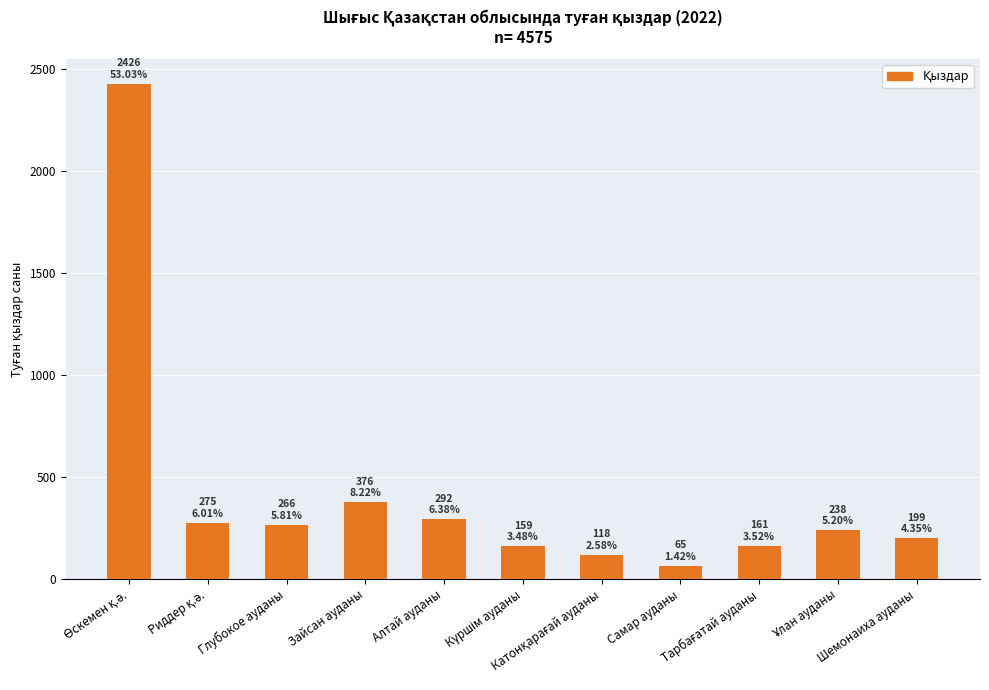

What is the minimum value shown in the chart?

65